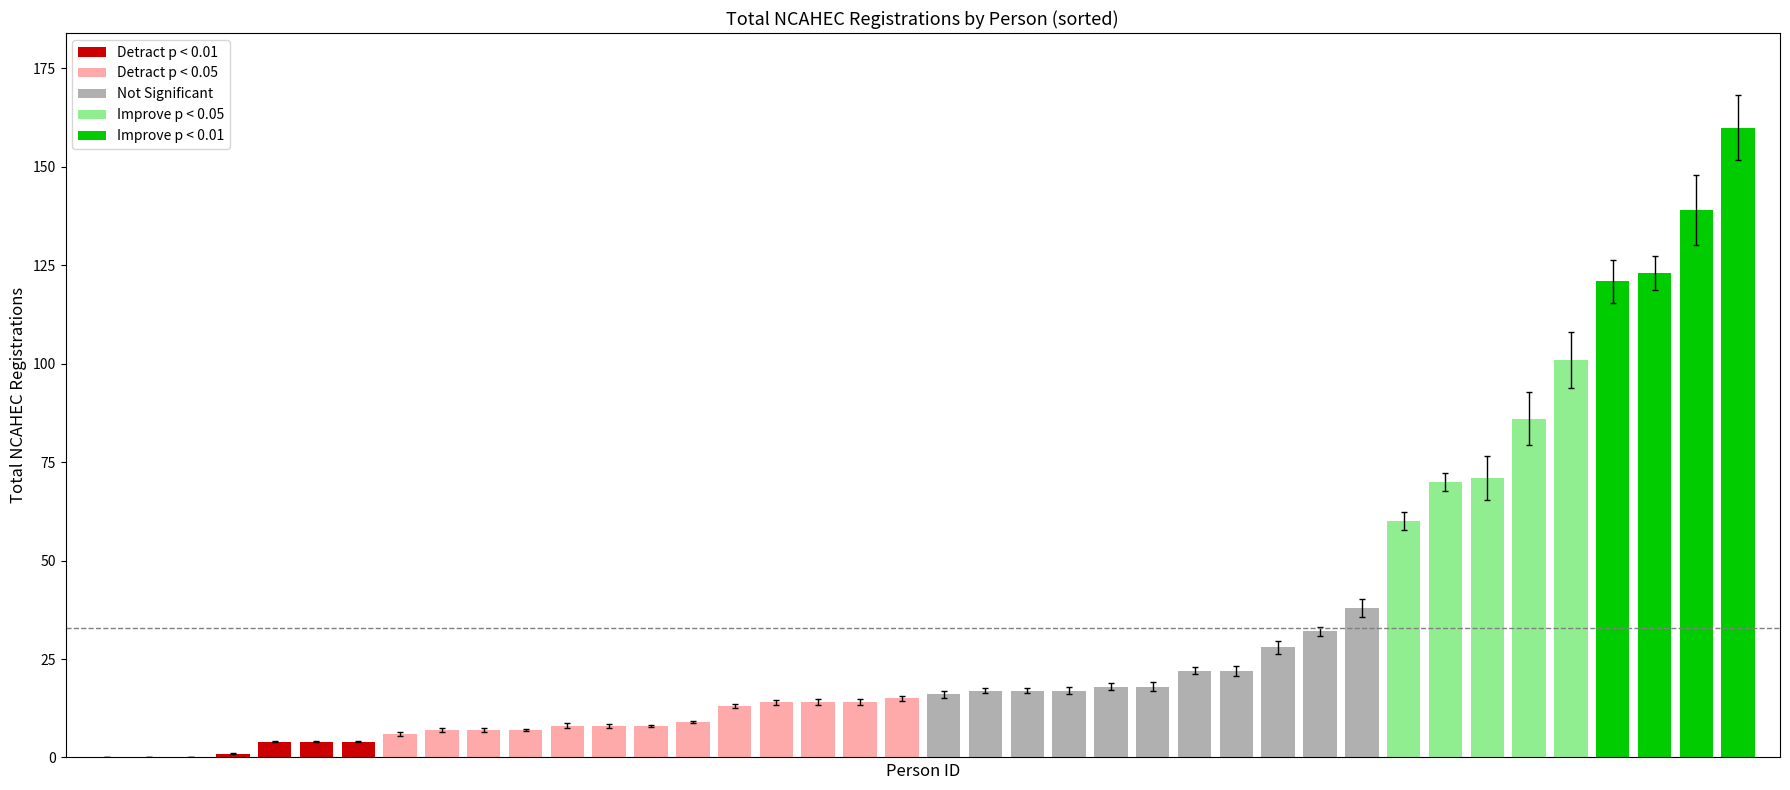

What is the label of the 31st bar from the left?

blandin4363